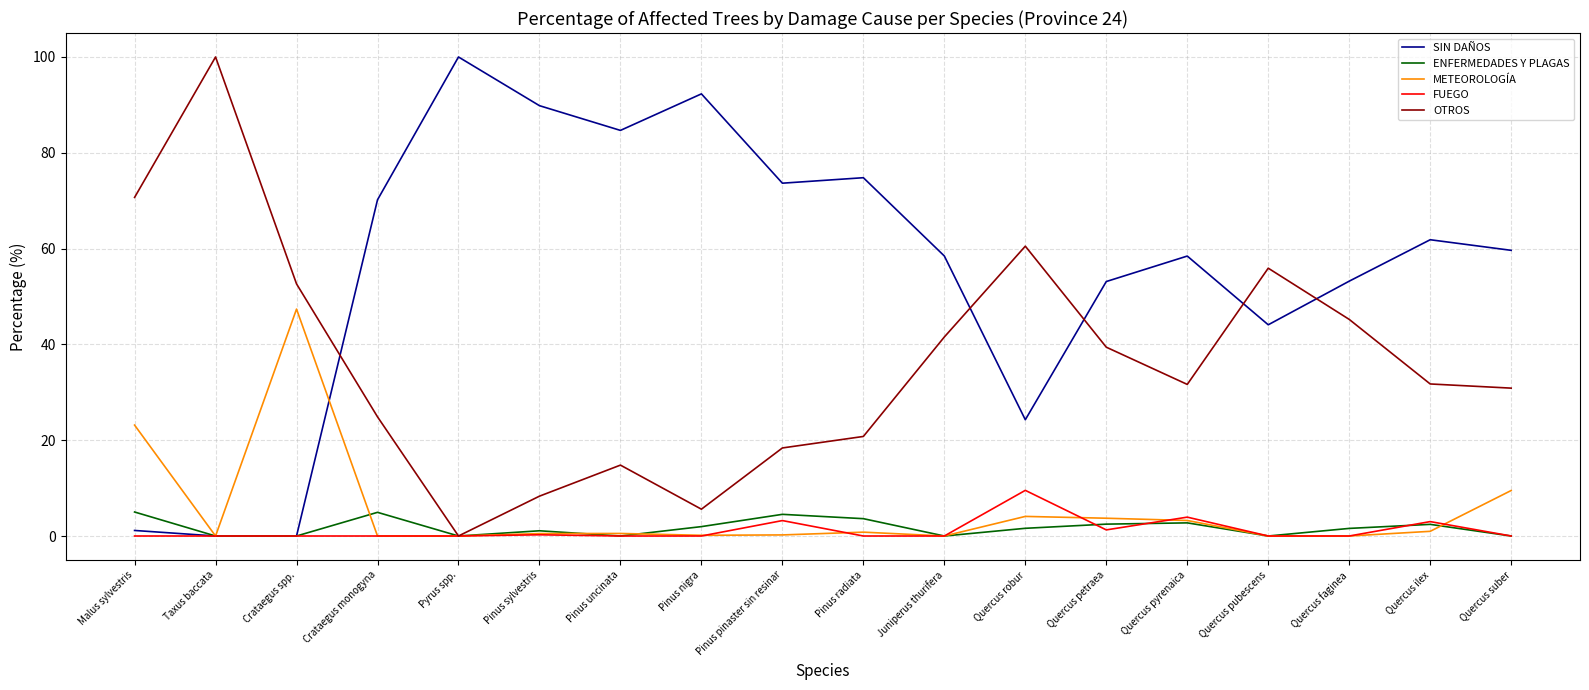

What are all the series names shown in the legend?

SIN DAÑOS, ENFERMEDADES Y PLAGAS, METEOROLOGÍA, FUEGO, OTROS